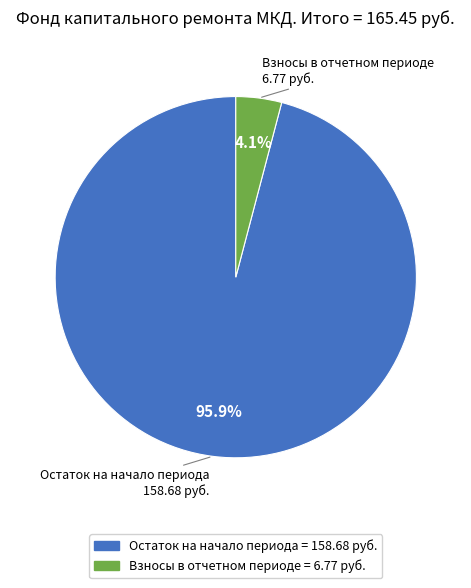

Does any single category account for the majority?

Yes